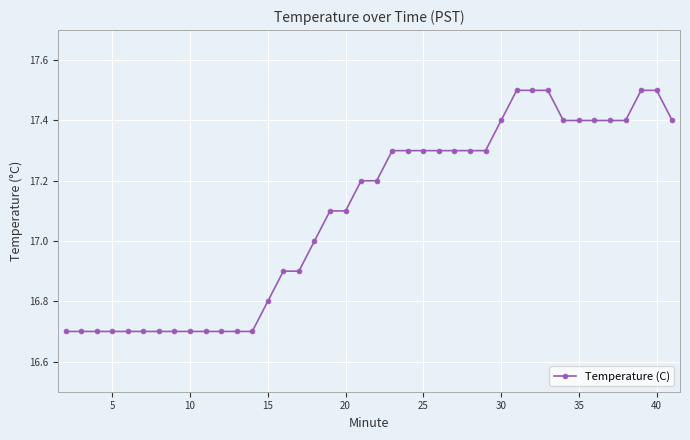

What is the maximum value shown in the chart?

17.5